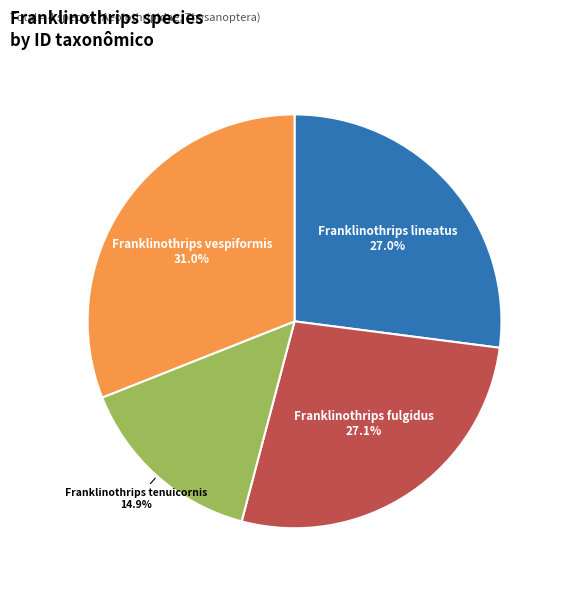

Count the number of slices in the pie.

4